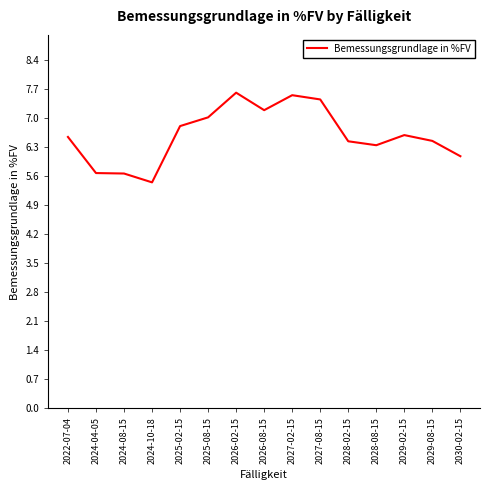

Where does the data first go above 6?

2022-07-04